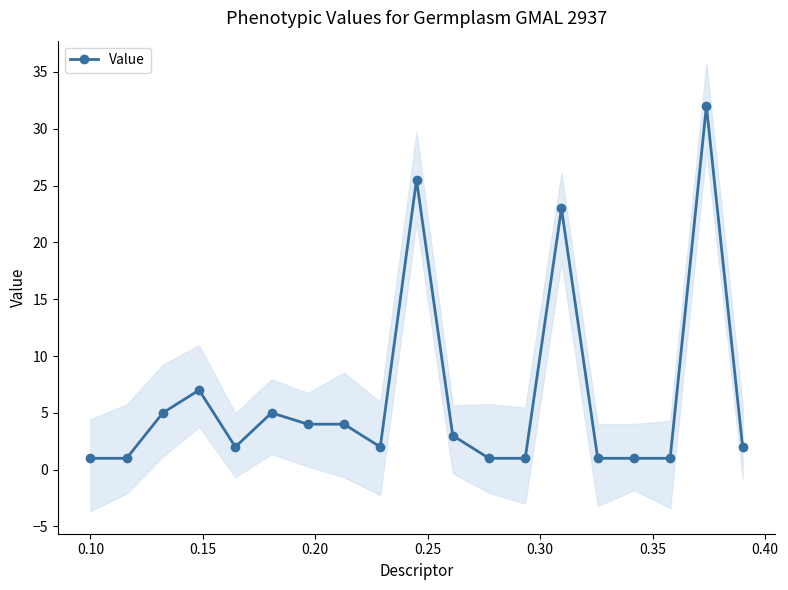

True or false: Value has more than 2 points higher than both neighbors.

True